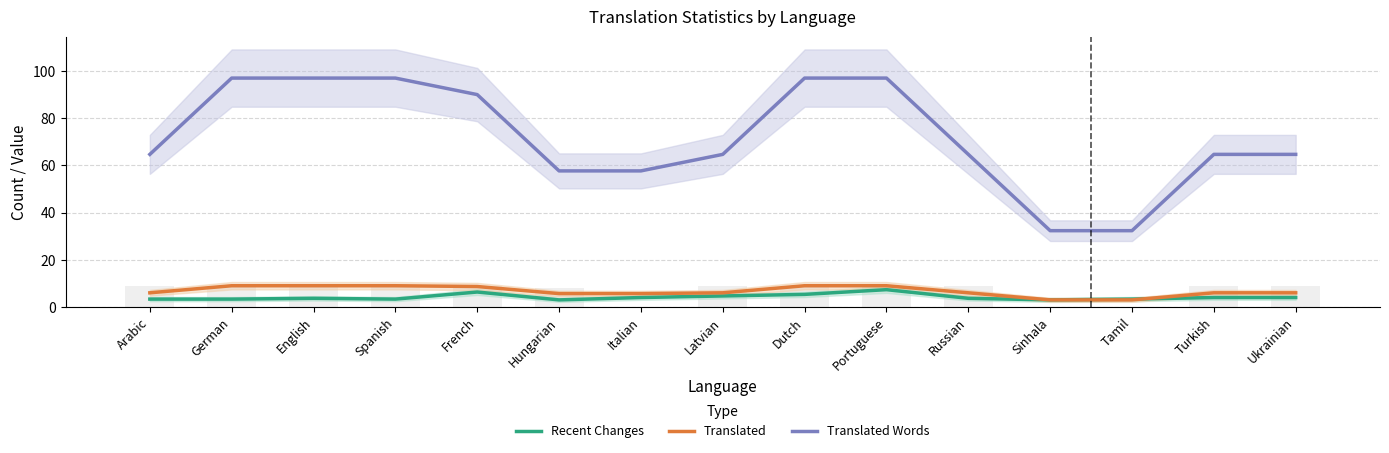

At which category is the sum across all series the highest?

Portuguese